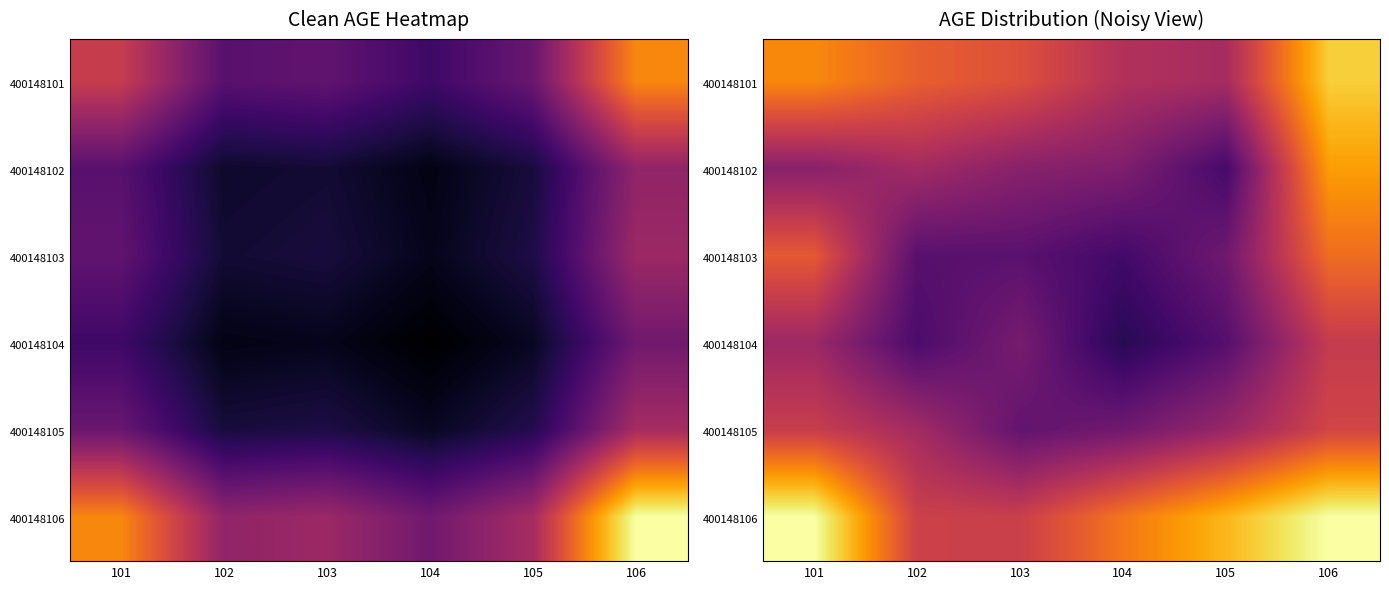

Count the number of data series in this chart.

6